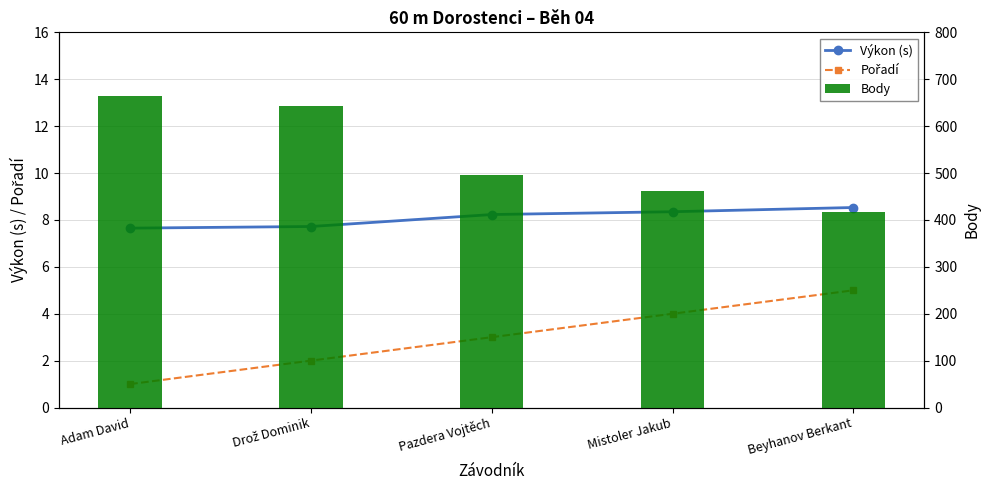

What is the difference between the highest and lowest values at Pazdera Vojtěch?

492.0